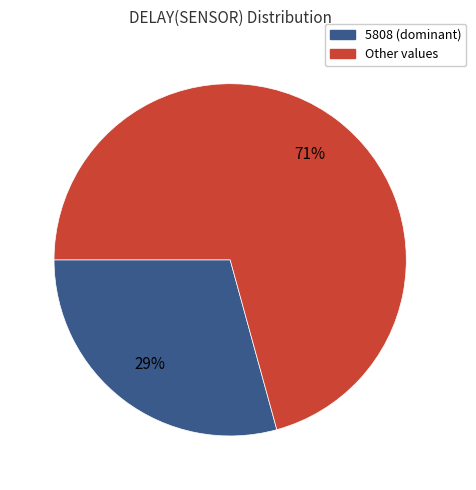

Is there any slice that represents more than half of the pie?

Yes